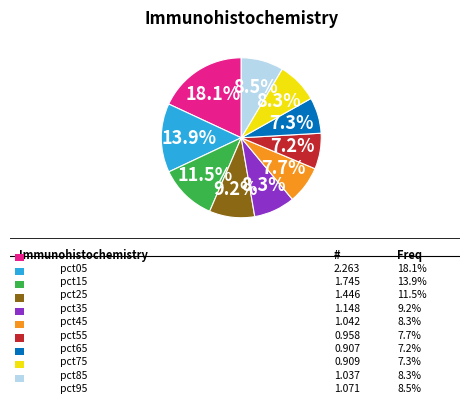

Is there any slice that represents more than half of the pie?

No